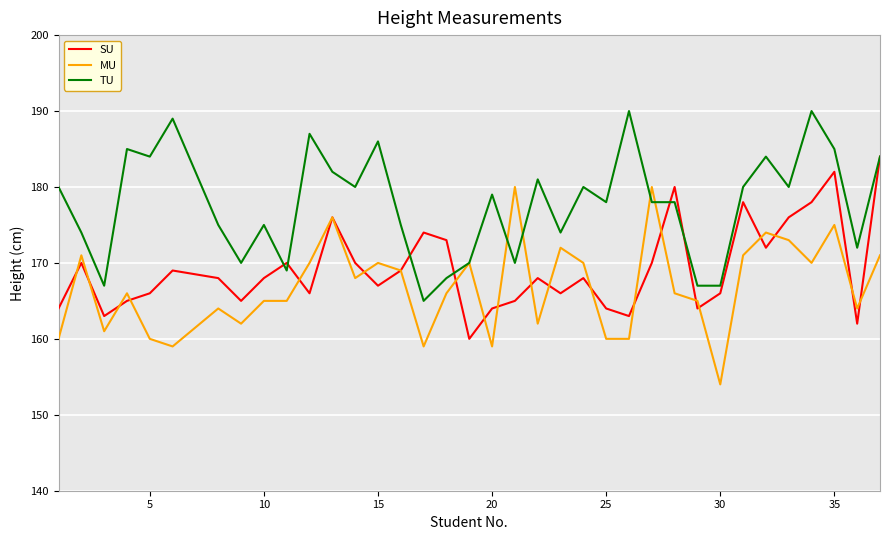

List the series in order of their overall mean, highest first.

TU, SU, MU